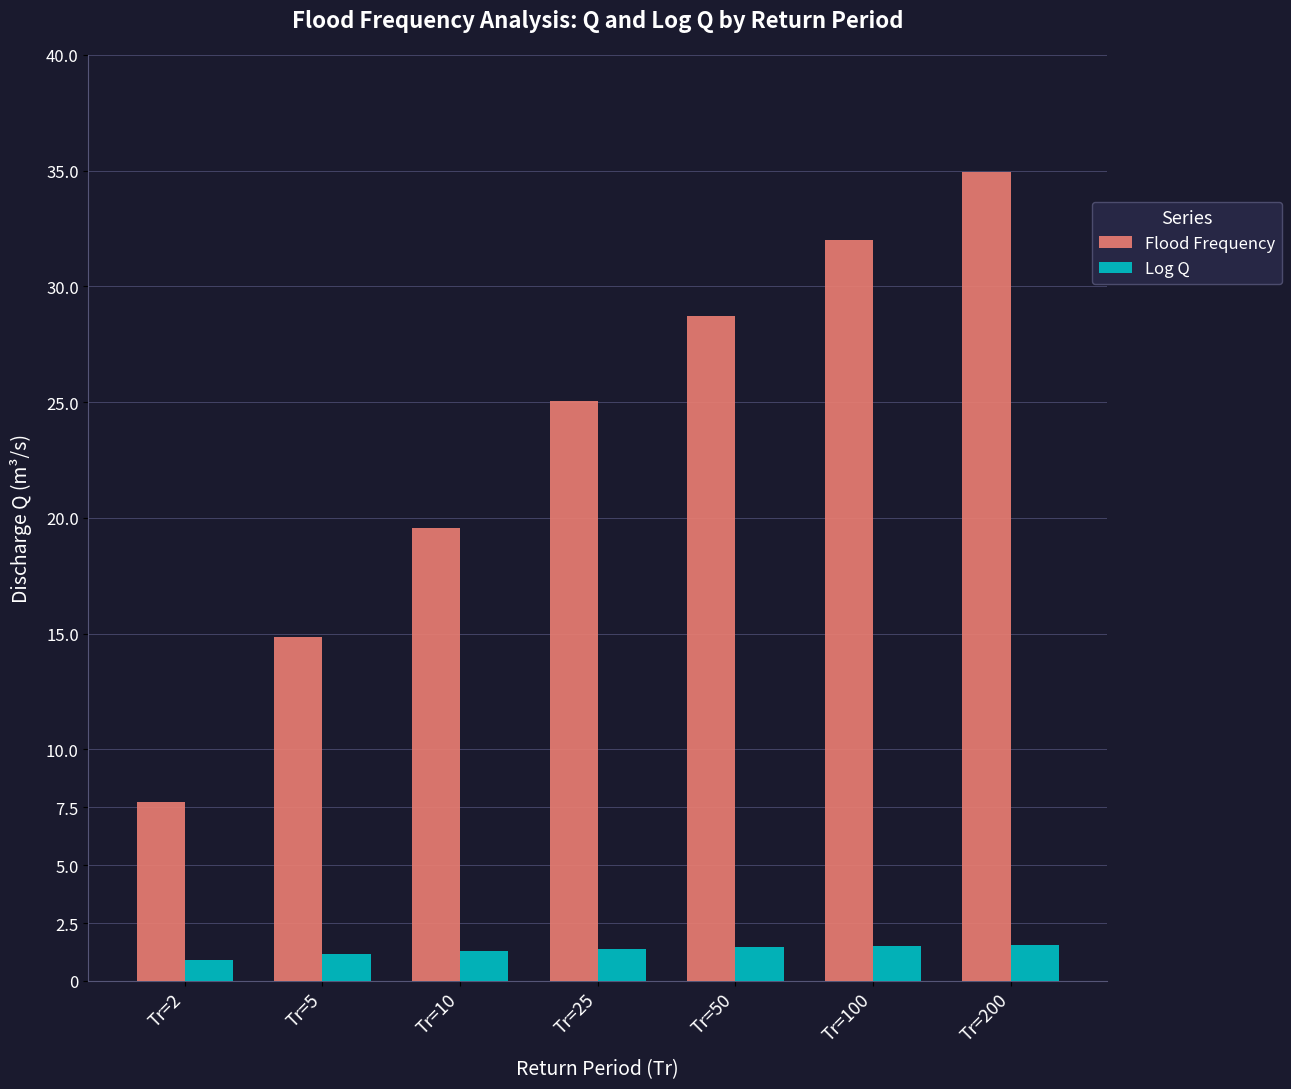

Which series has the largest total across all categories?

Flood Frequency